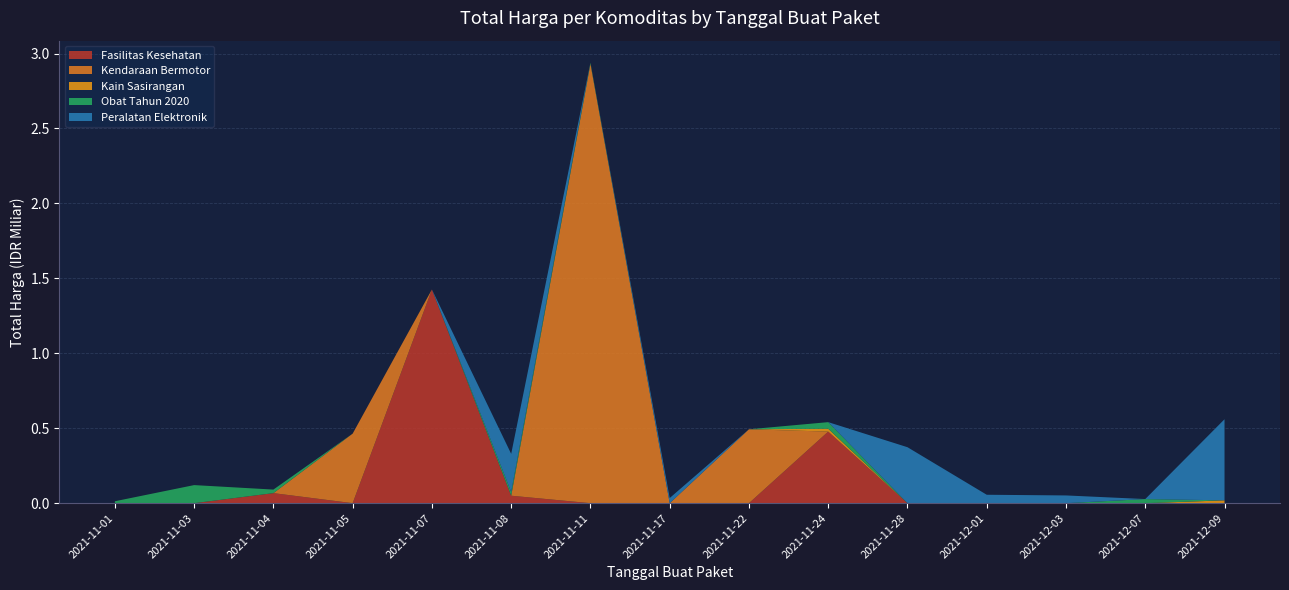

Reading left to right, list all the values displayed in this chart.

1425867900	49730040	477600000	34000000	32441200	577875	464002100	39440000	2892122000	493000000	19175000	18900000	9180000	15513960	7401240	333600	78000	98772570	2772000	265000	4672200	182000	8742500	5129000	12453900	43859200	23653000	27412000	250350000	4350000	34292000	373404000	56152800	51601000	541071000